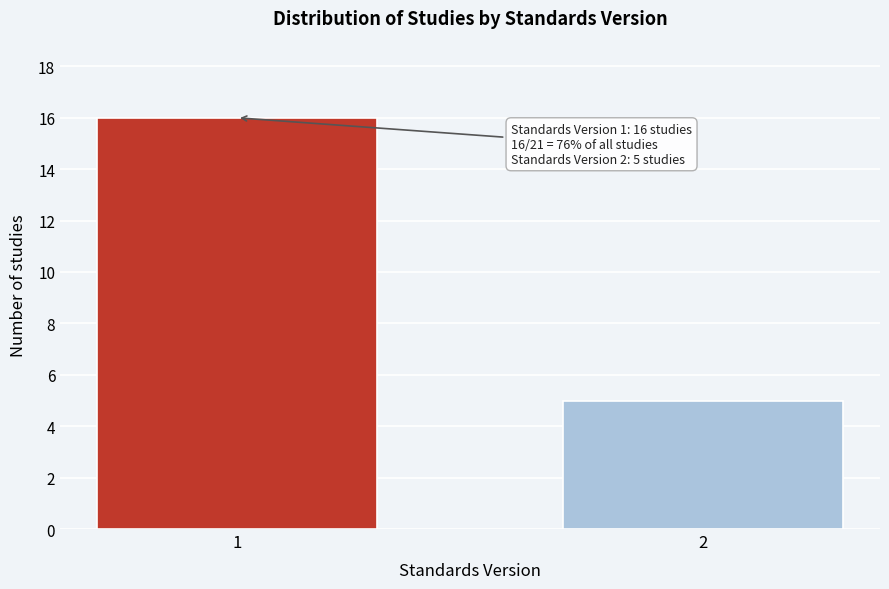

Reading left to right, list all the values displayed in this chart.

1=16	2=5